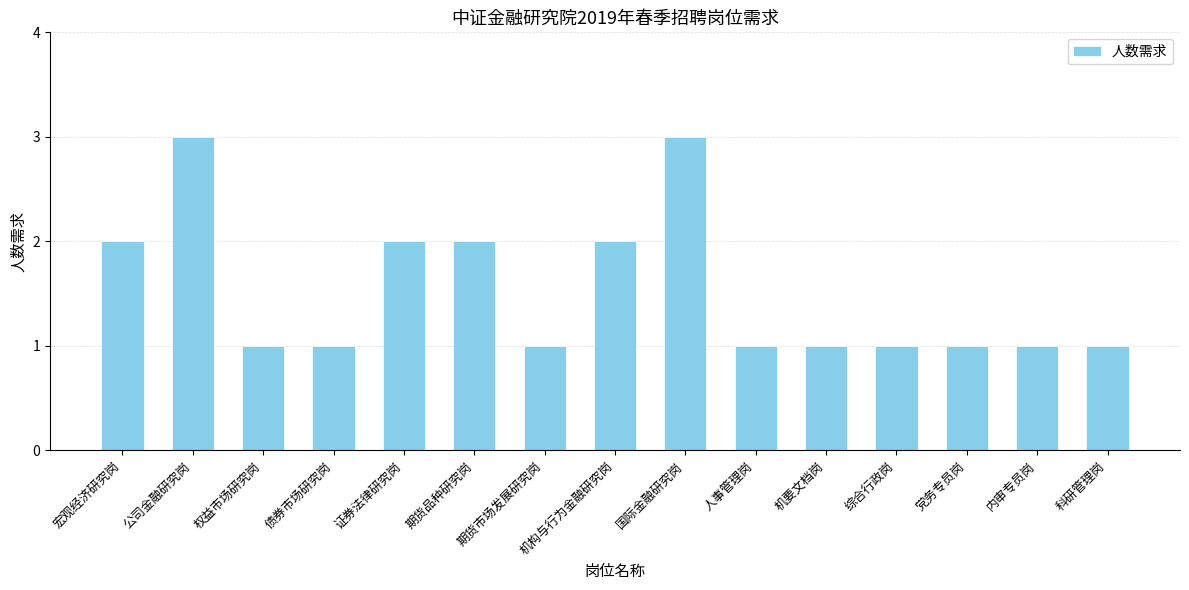

Count the number of categories in the chart.

15